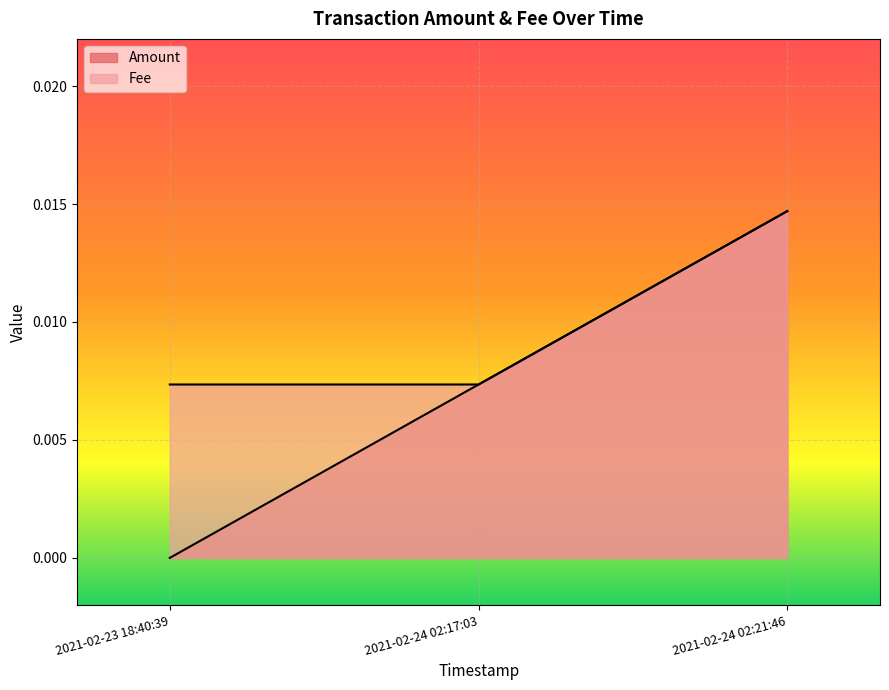

Between 2021-02-24 02:21:46 and 2021-02-23 18:40:39, which is larger?

2021-02-24 02:21:46